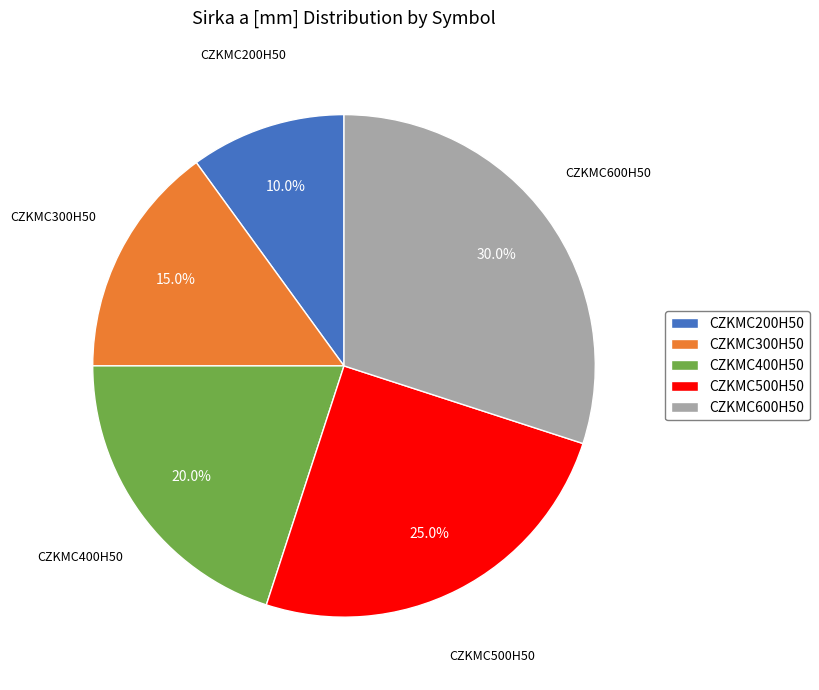

To the nearest percent, what percentage of the pie is CZKMC200H50?

10%